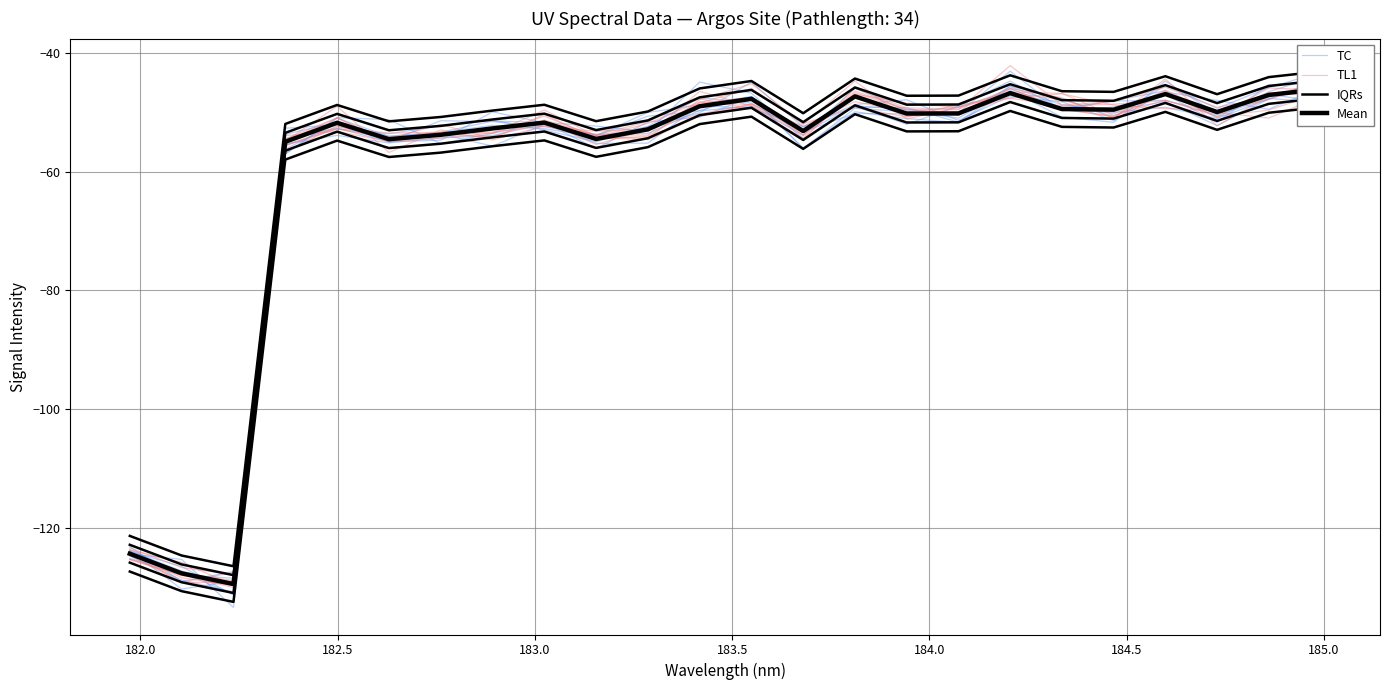

What is the value of the Mean point at the 2nd from the left?

-127.6